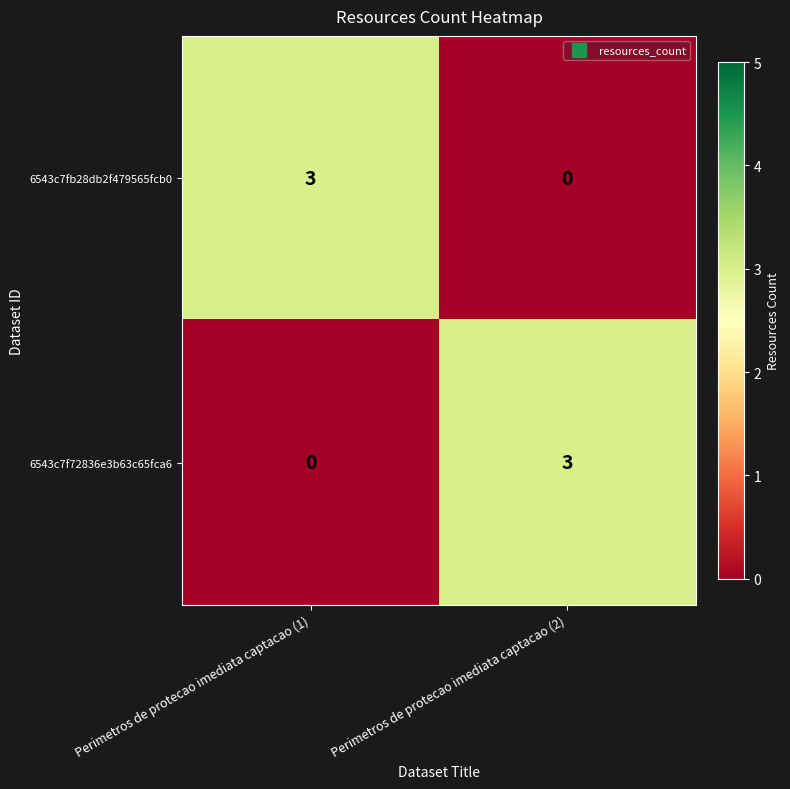

What is the difference between the 6543c7fb28db2f479565fcb0 values at Perimetros de protecao imediata captacao (1) and Perimetros de protecao imediata captacao (2)?

3